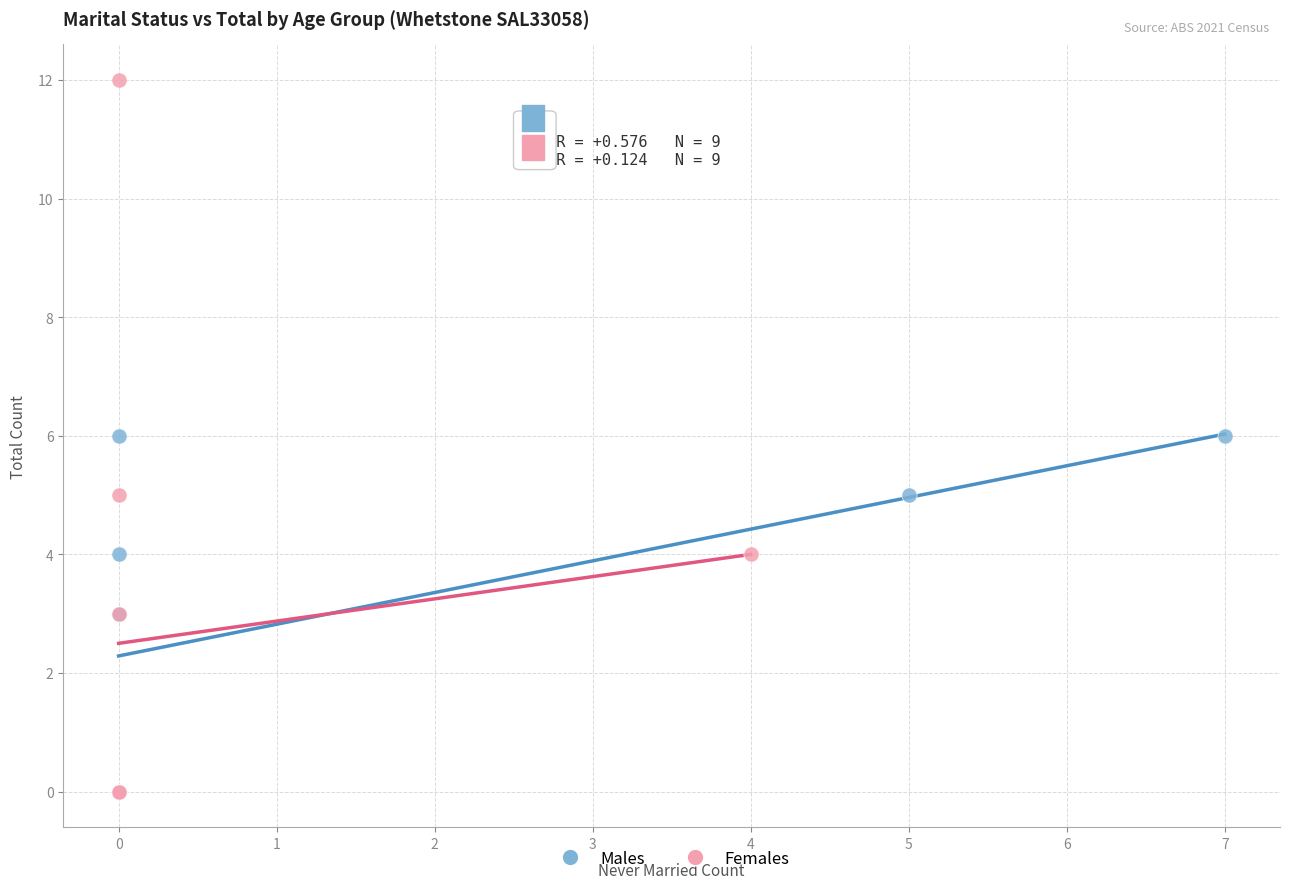

Which series has the widest spread of Y values?

Females